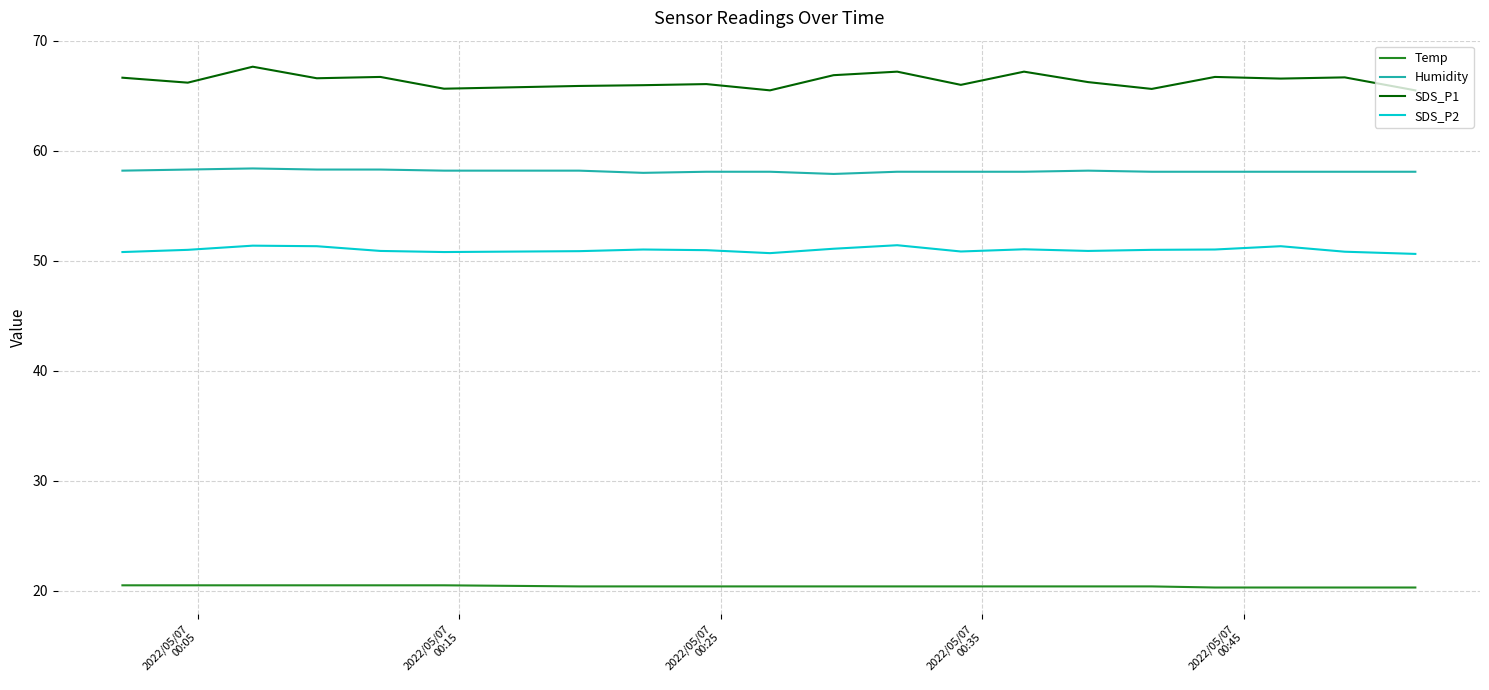

True or false: Temp and Humidity cross at least once.

False